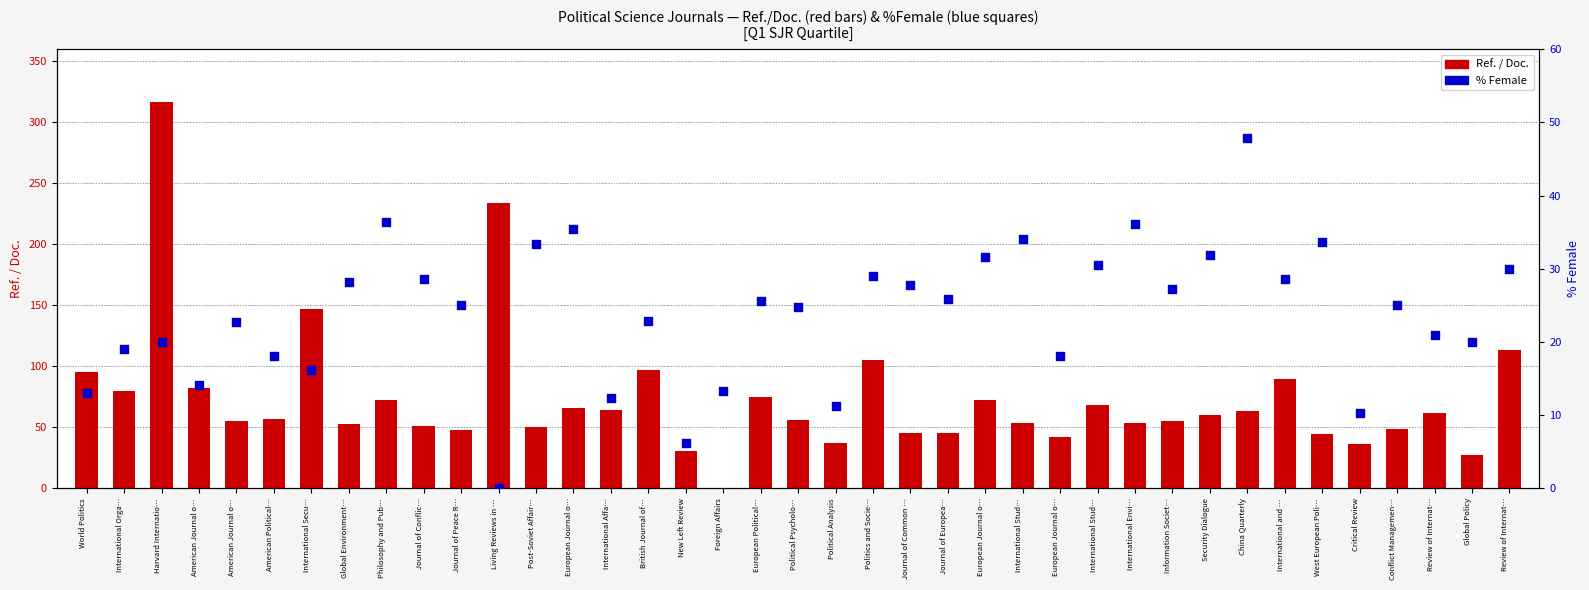

At which category is the sum across all series the highest?

Harvard Internatio…